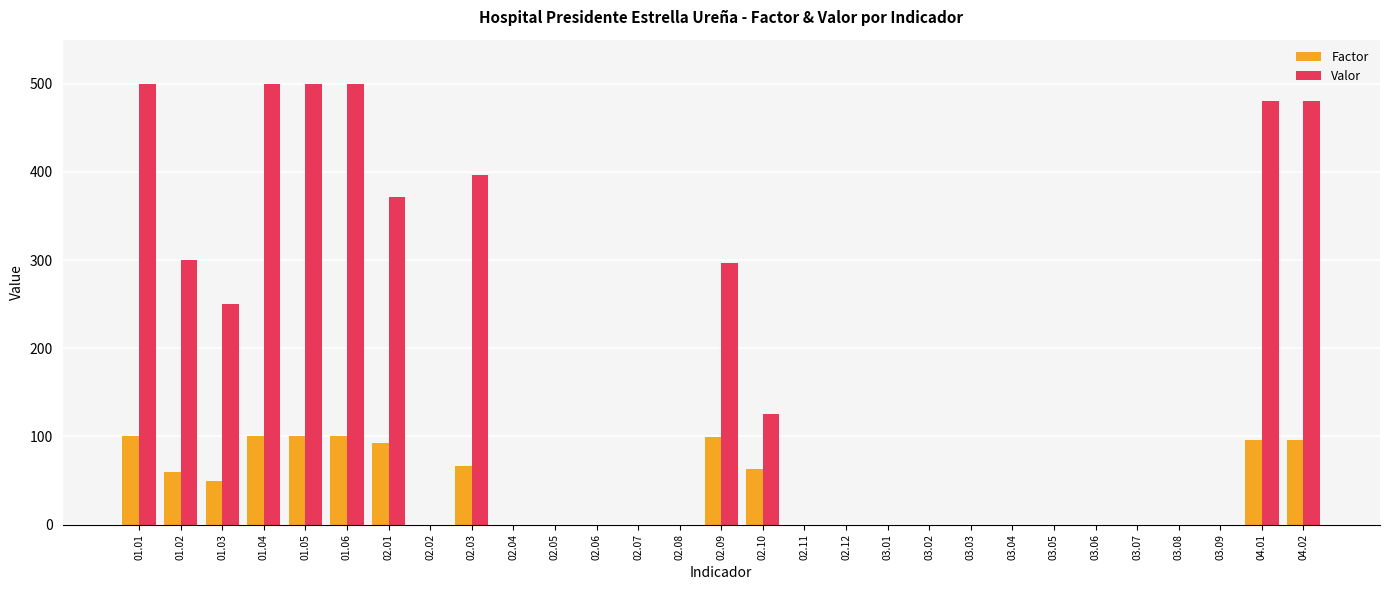

Count the number of data series in this chart.

2